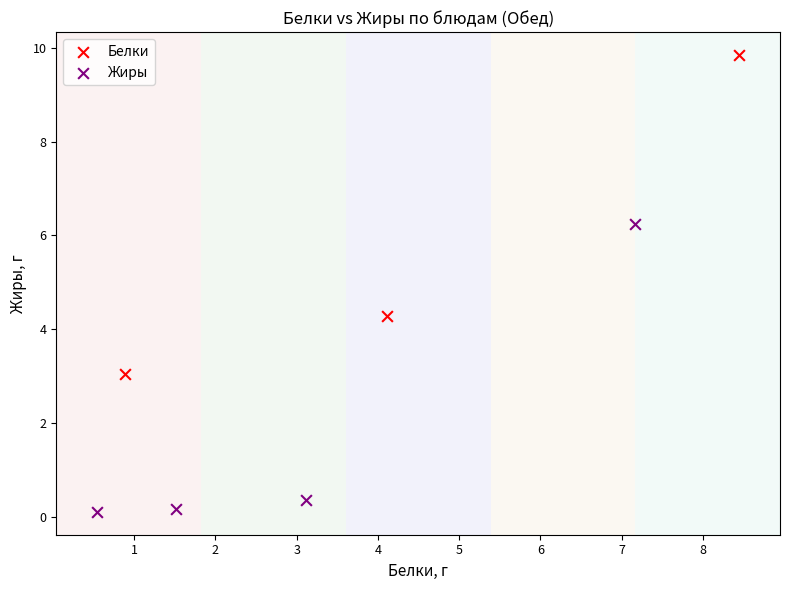

Which series contains the lowest Y value?

Жиры